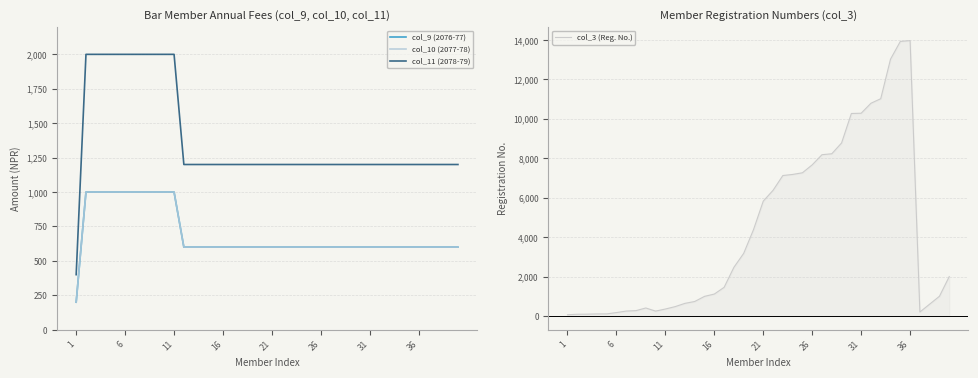

What is the value of the col_10 (2077-78) point at the 21st from the left?

600